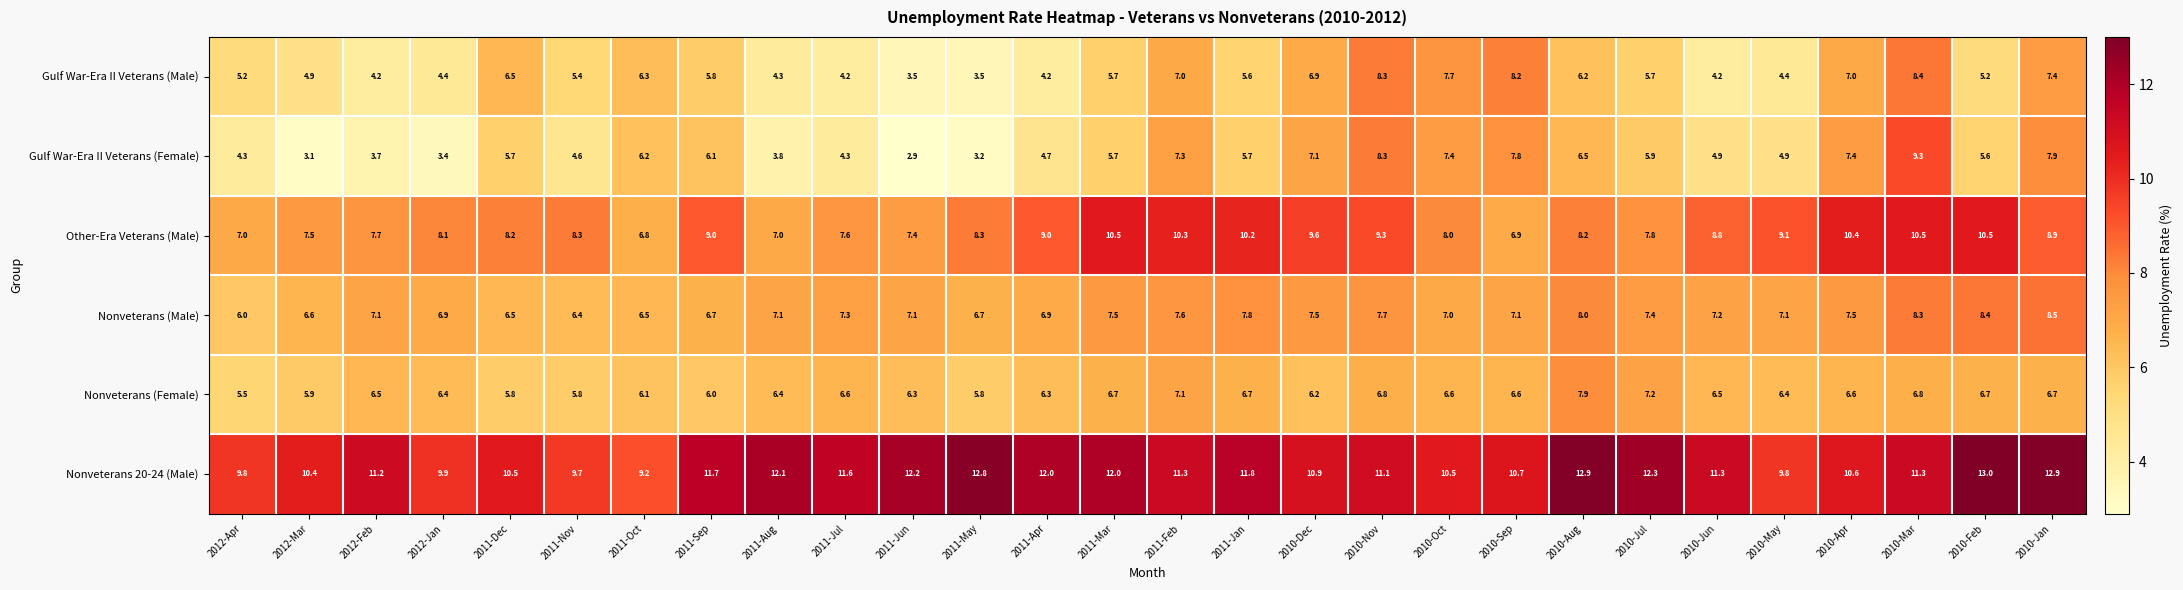

At how many categories does at least one series exceed 5?

28